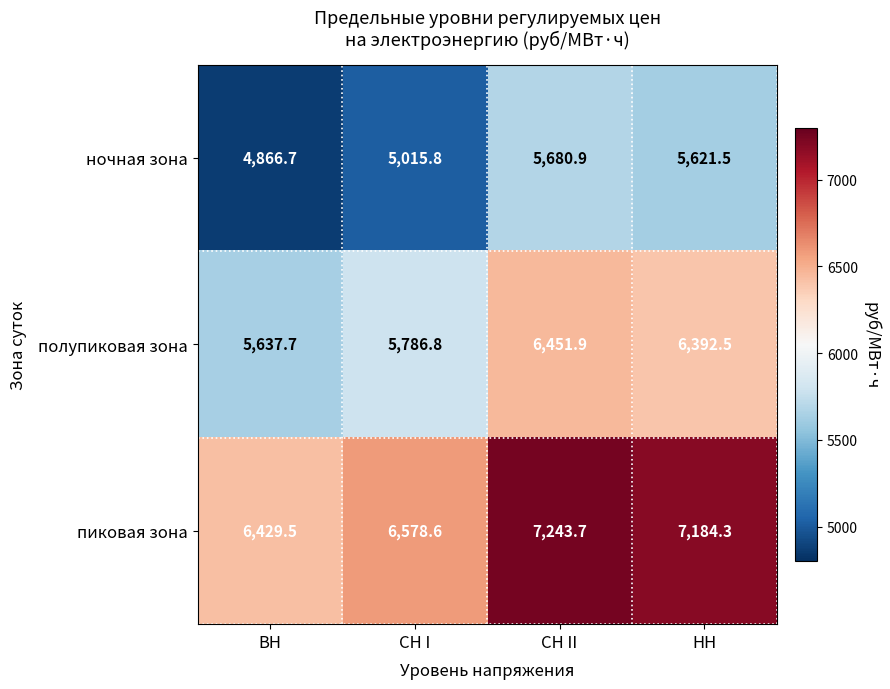

Reading left to right, list all the values displayed in this chart.

ночная зона: ВН=4866.7	СН I=5015.8	СН II=5680.9	НН=5621.5
полупиковая зона: ВН=5637.7	СН I=5786.8	СН II=6451.9	НН=6392.5
пиковая зона: ВН=6429.5	СН I=6578.6	СН II=7243.7	НН=7184.3